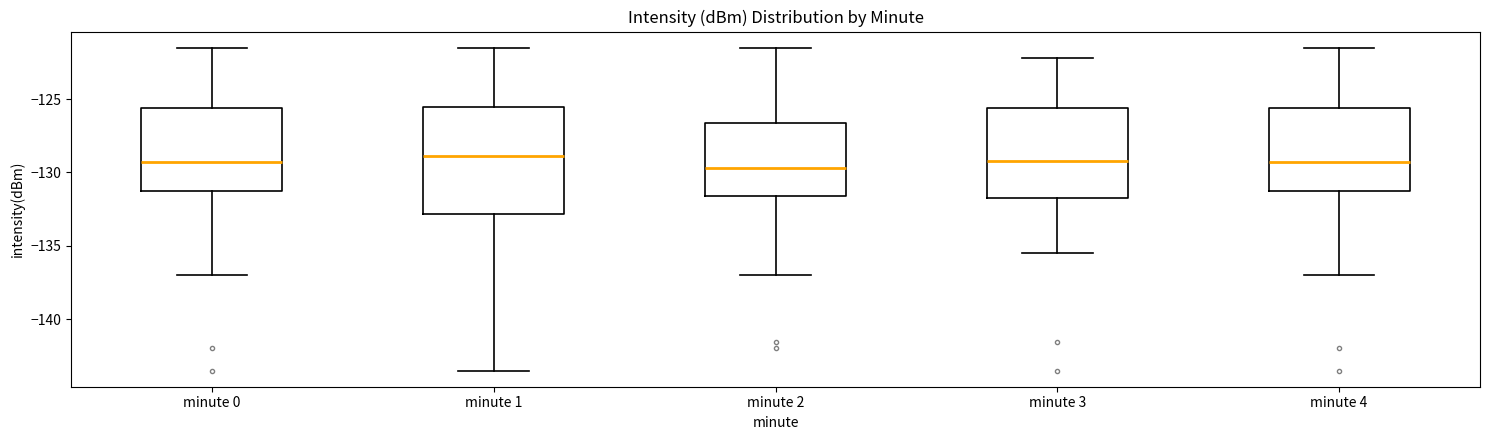

Reading left to right, transcribe this box plot: for each box, give where its median line is, the range the box spans, and where its two whiskers end, as read against the y-axis. The values are not printed on the chart, so give them approximately, as read against the axis.

minute 0: median -129.5, box -131.5 to -125.5, whiskers -137.0 to -121.5
minute 1: median -129.0, box -133.0 to -125.5, whiskers -143.5 to -121.5
minute 2: median -129.5, box -131.5 to -126.5, whiskers -137.0 to -121.5
minute 3: median -129.0, box -132.0 to -125.5, whiskers -135.5 to -122.0
minute 4: median -129.5, box -131.5 to -125.5, whiskers -137.0 to -121.5